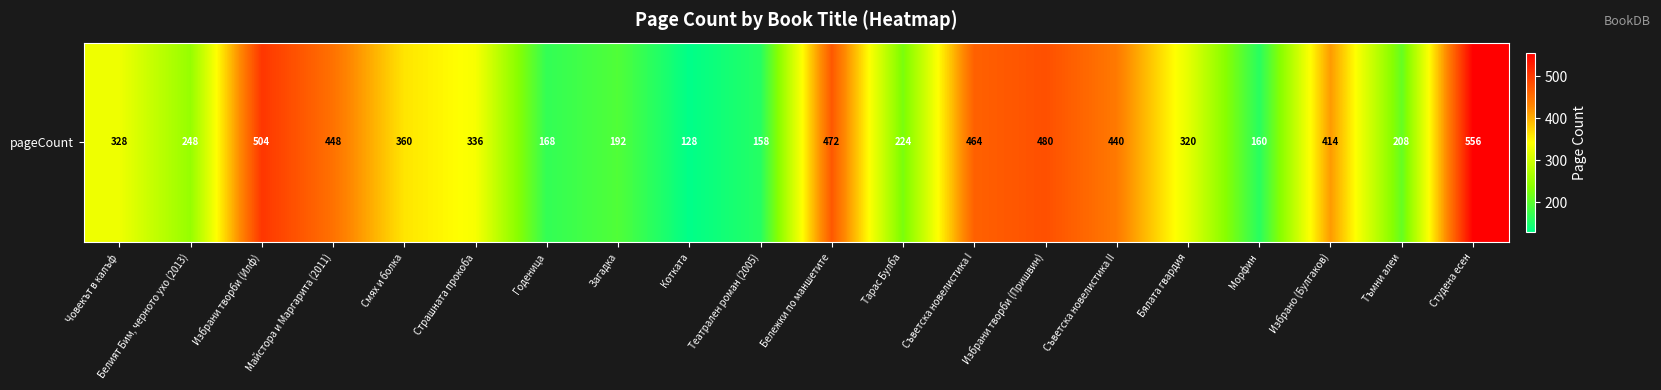

Between Страшната прокоба and Смях и болка, which is larger?

Смях и болка